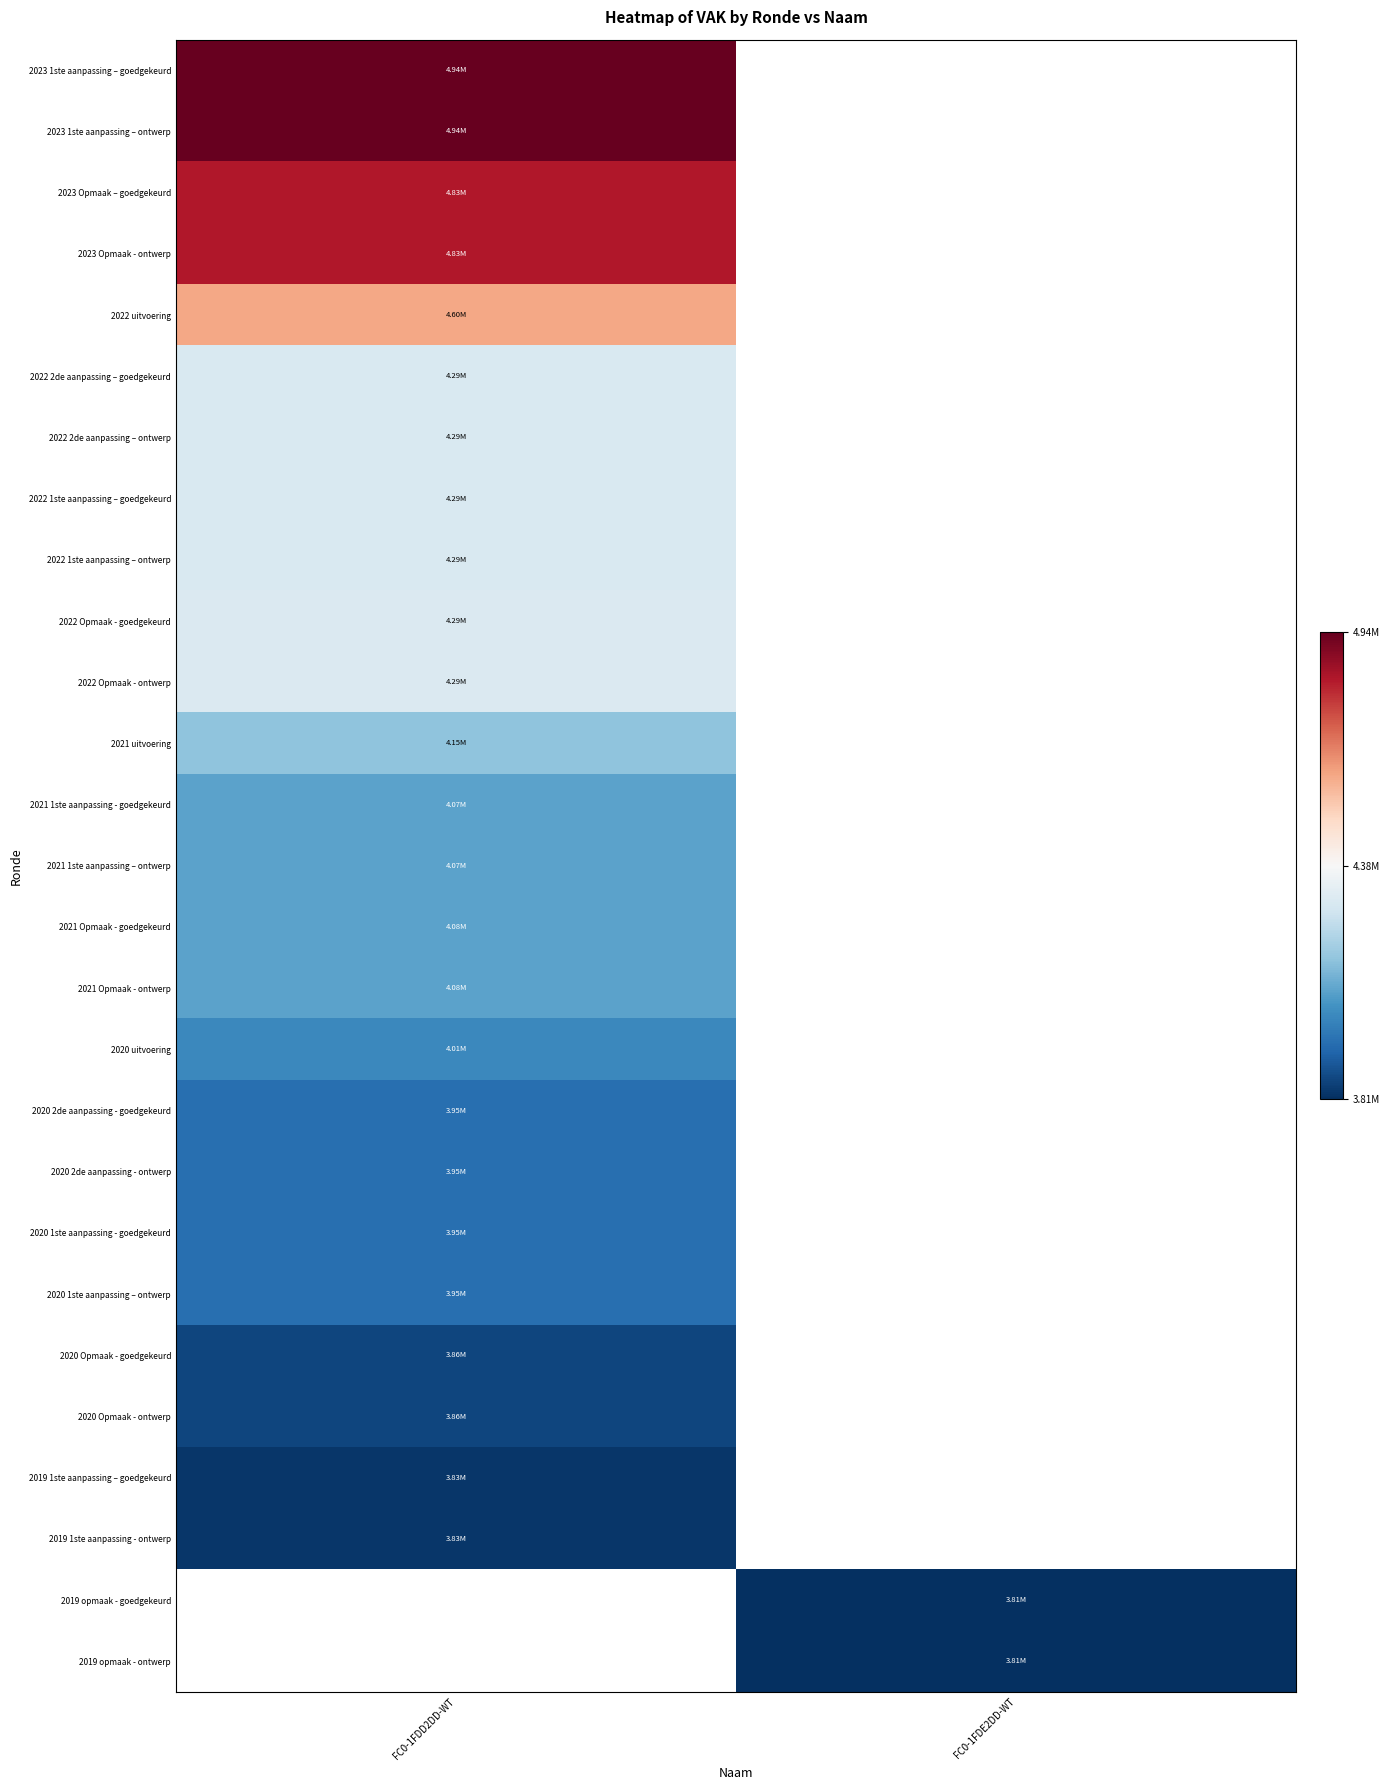

Rank the series by their average value, from highest to lowest.

2023 1ste aanpassing – goedgekeurd, 2023 1ste aanpassing – ontwerp, 2023 Opmaak – goedgekeurd, 2023 Opmaak - ontwerp, 2022 uitvoering, 2022 2de aanpassing – goedgekeurd, 2022 2de aanpassing – ontwerp, 2022 1ste aanpassing – goedgekeurd, 2022 1ste aanpassing – ontwerp, 2022 Opmaak - goedgekeurd, 2022 Opmaak - ontwerp, 2021 uitvoering, 2021 1ste aanpassing - goedgekeurd, 2021 1ste aanpassing – ontwerp, 2021 Opmaak - goedgekeurd, 2021 Opmaak - ontwerp, 2020 uitvoering, 2020 2de aanpassing - goedgekeurd, 2020 2de aanpassing - ontwerp, 2020 1ste aanpassing - goedgekeurd, 2020 1ste aanpassing – ontwerp, 2020 Opmaak - goedgekeurd, 2020 Opmaak - ontwerp, 2019 1ste aanpassing – goedgekeurd, 2019 1ste aanpassing - ontwerp, 2019 opmaak - goedgekeurd, 2019 opmaak - ontwerp